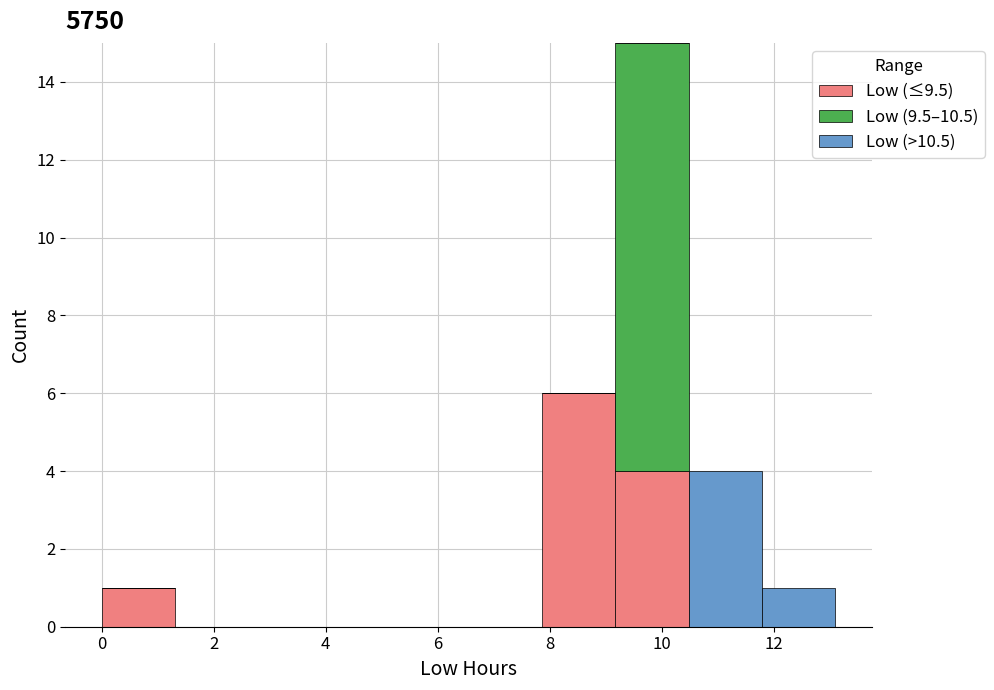

Reading left to right, list every stacked bar in this chart as the range it spans on the x-axis followed by its total height. Neither the bar edges nor the heights are printed on the chart, so give them approximately, as read against the axes.

0.0 to 1.4: 1
1.4 to 2.6: 0
2.6 to 4.0: 0
4.0 to 5.2: 0
5.2 to 6.6: 0
6.6 to 7.8: 0
7.8 to 9.2: 6
9.2 to 10.4: 15
10.4 to 11.8: 4
11.8 to 13.2: 1